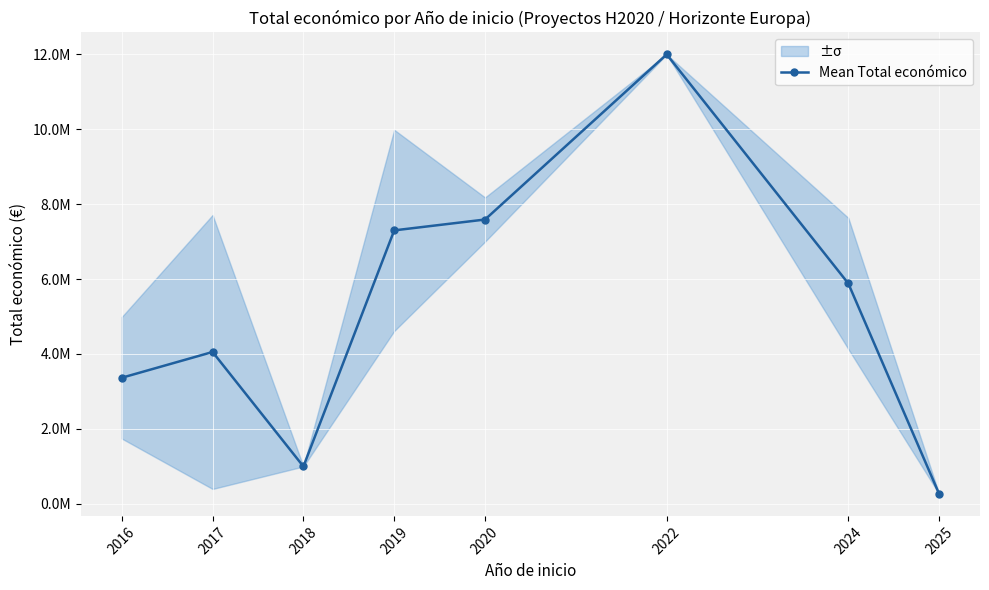

Where does the data first go above 5881812?

2019